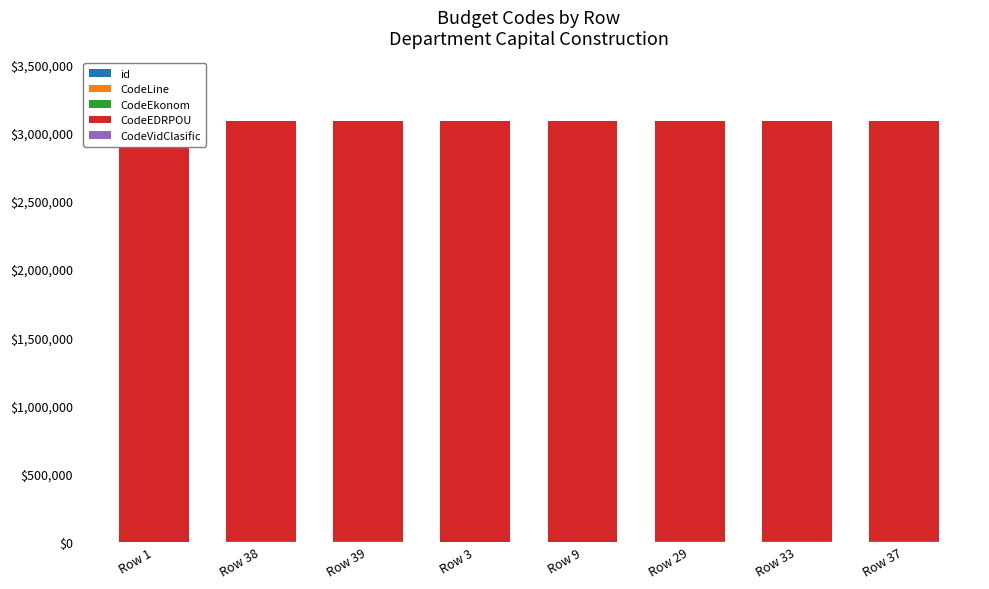

At how many categories does at least one series exceed 2734996?

8